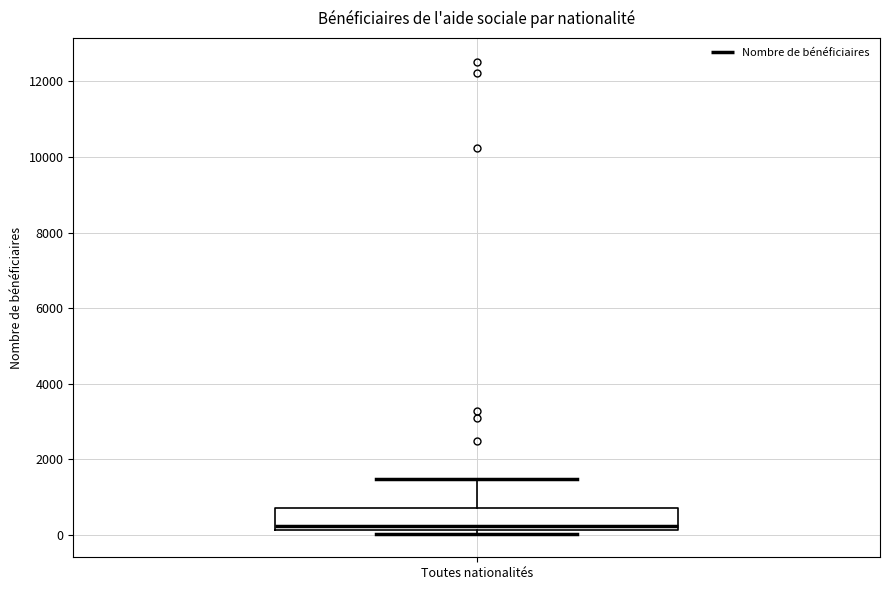

Read this box plot against the y-axis: the position of the median line, the range covered by the box, and the ends of both whiskers. The values are not printed on the chart, so give them approximately, as read against the axis.

median 200 (just above the box's lower edge), box 200 to 800, whiskers 0 to 1400